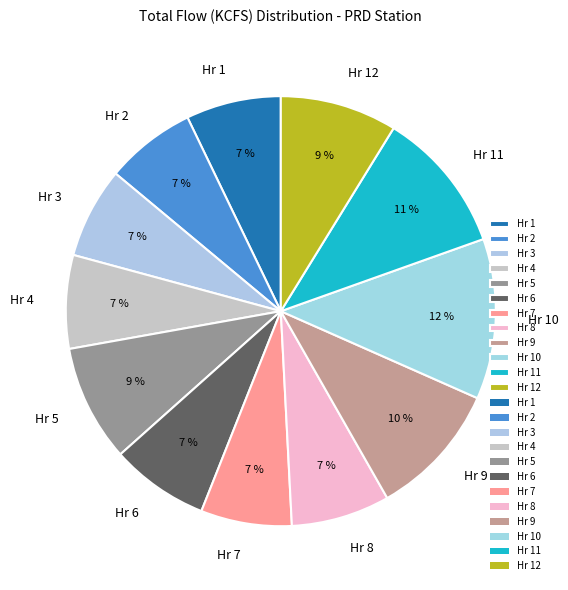

Does any single category account for the majority?

No